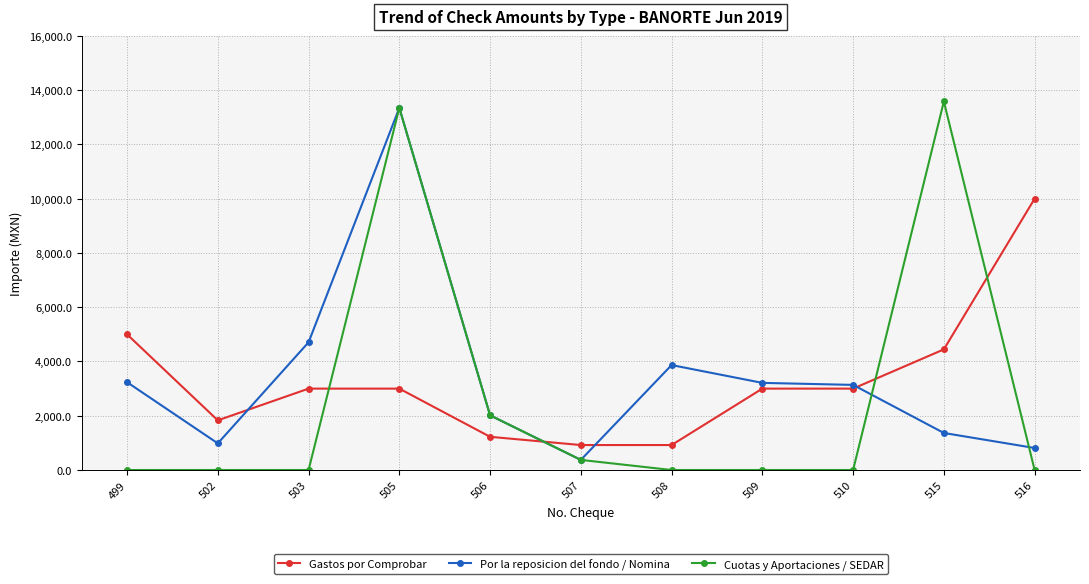

What are all the series names shown in the legend?

Gastos por Comprobar, Por la reposicion del fondo / Nomina, Cuotas y Aportaciones / SEDAR